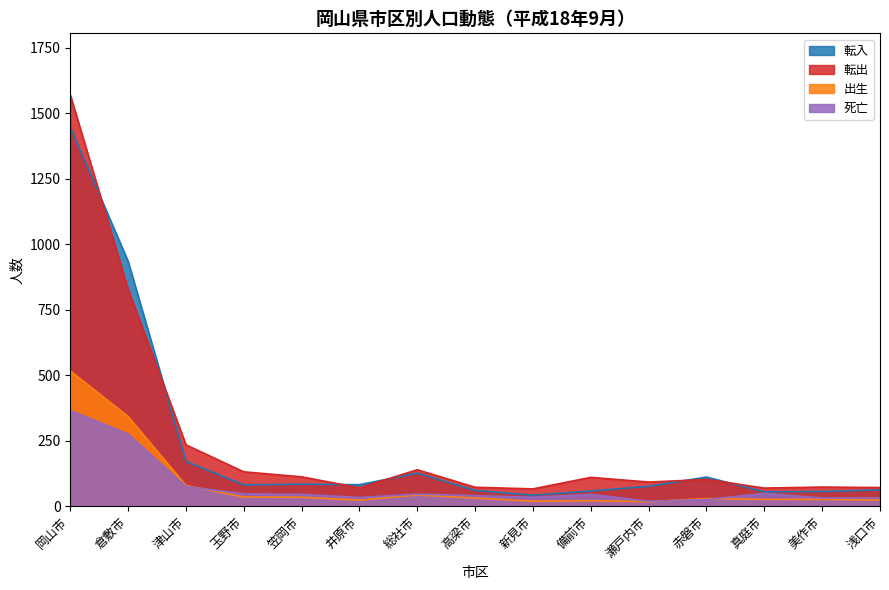

What is the difference between the maximum and second lowest values in the 死亡 series?

340